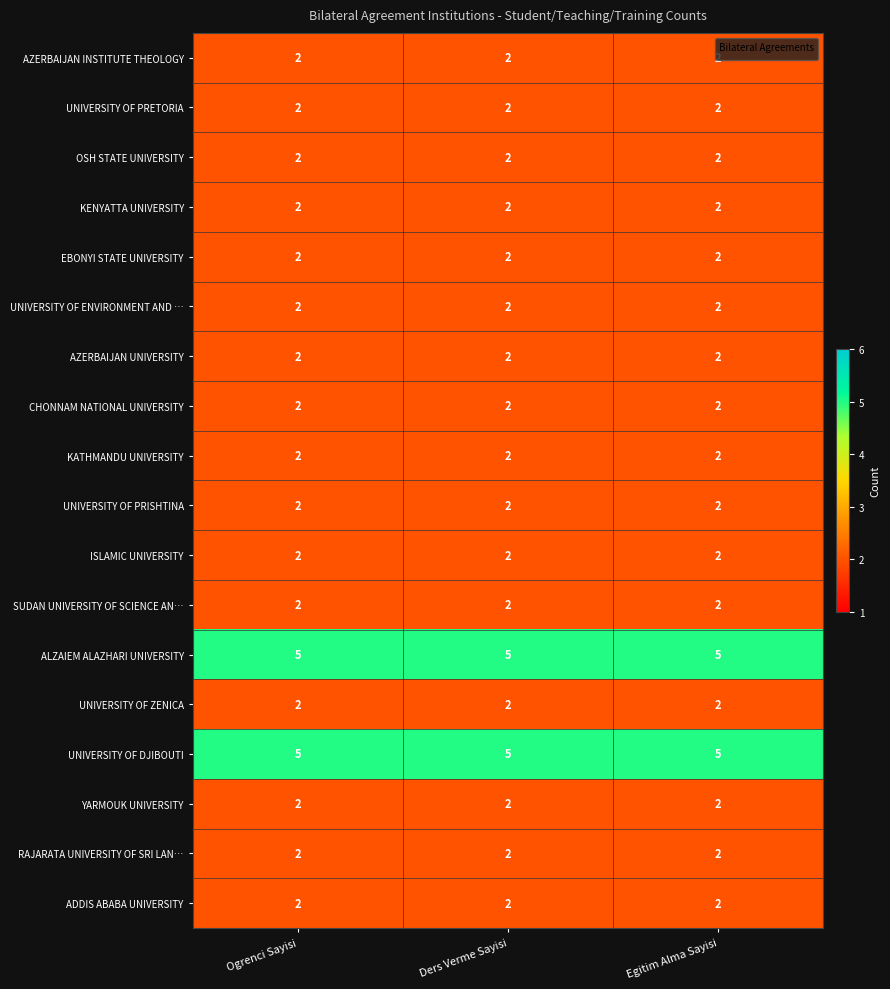

What is the difference between the highest and lowest values at Ogrenci Sayisi?

3